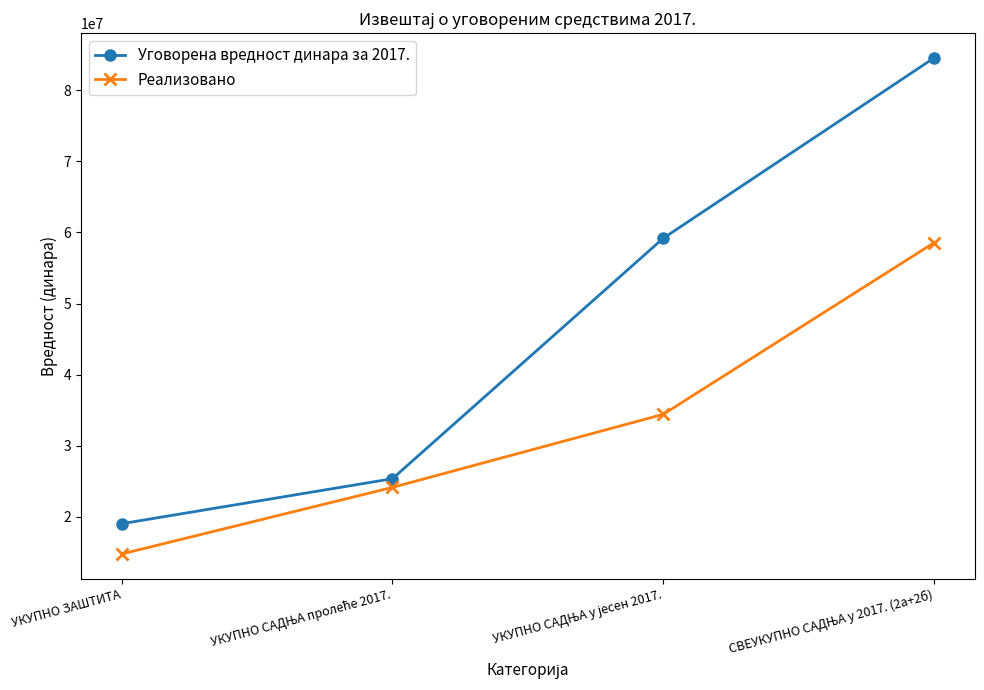

True or false: Уговорена вредност динара за 2017. has more than 1 interior local peaks.

False